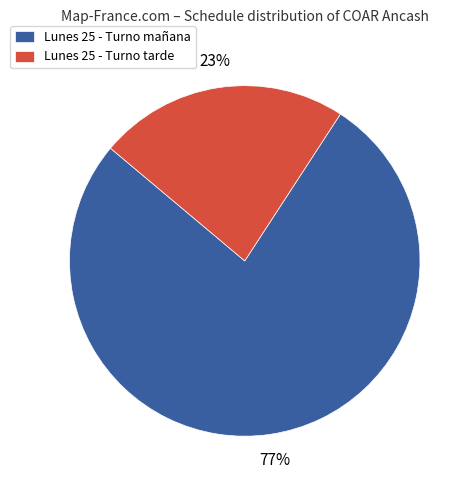

Does Lunes 25 - Turno tarde represent more than half of the total?

No